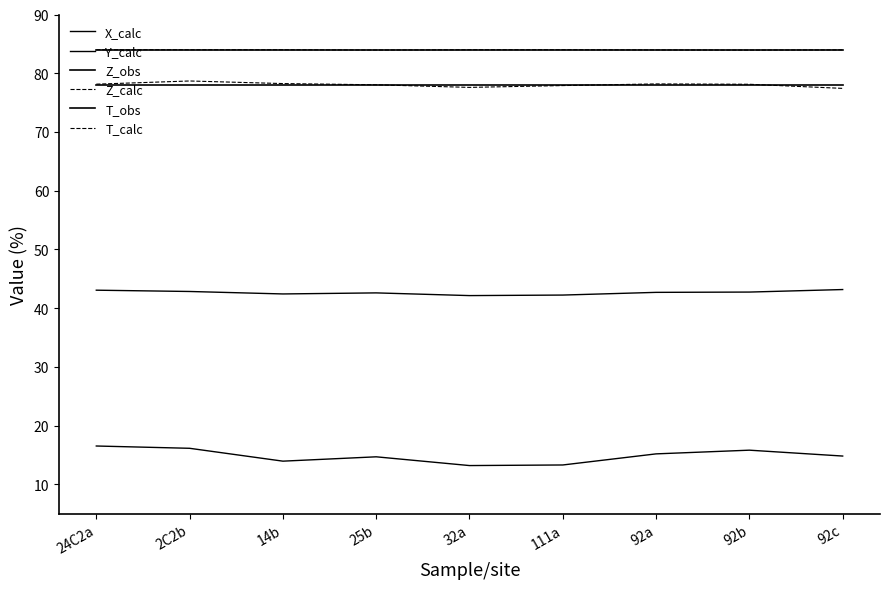

Does the chart have visible grid lines?

No